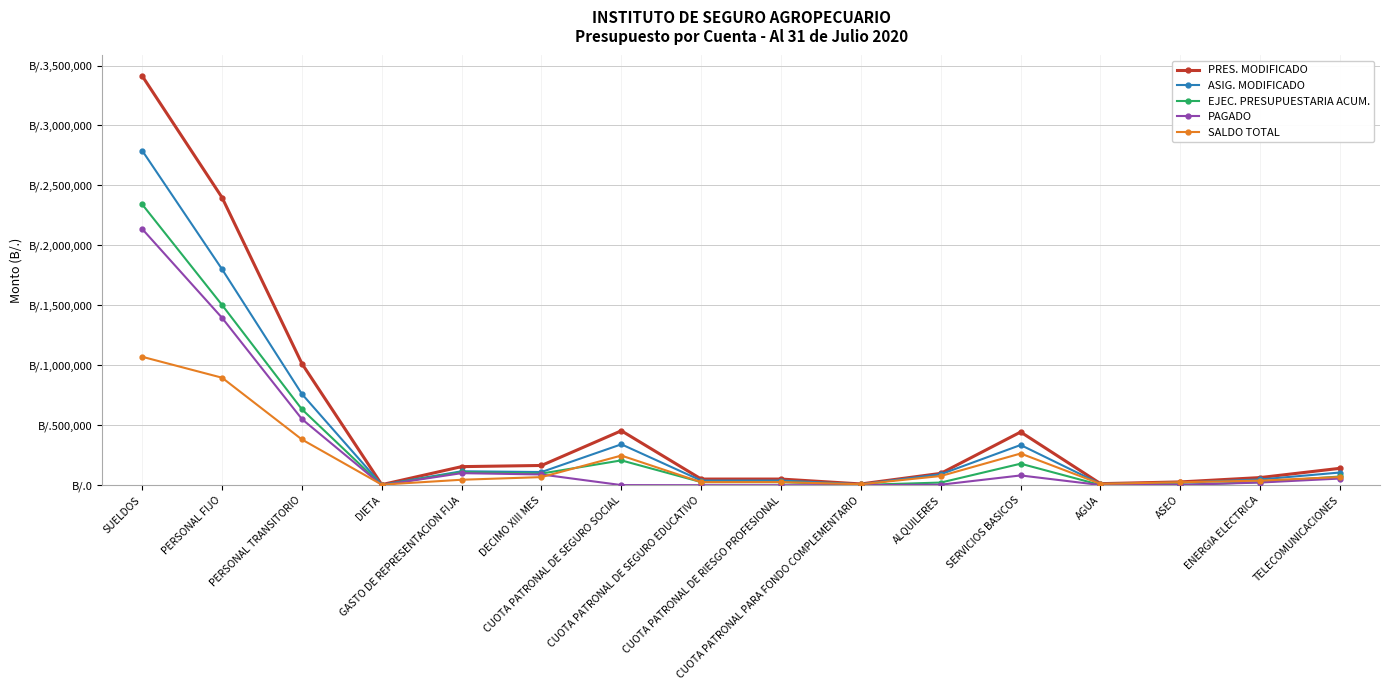

What is the difference between the maximum and minimum values in the PRES. MODIFICADO series?

3408400